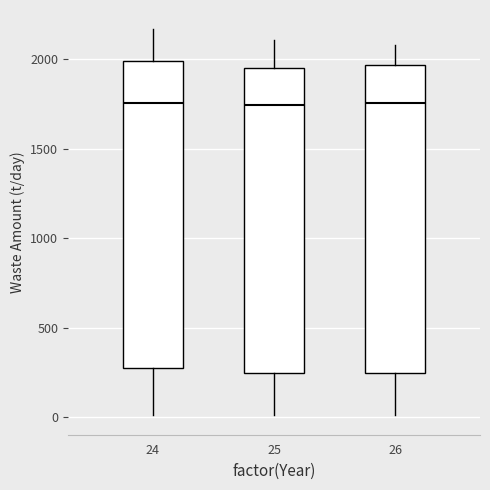

Where does the median line of the box at x = 24 sit on the y-axis? The values are not printed on the chart, so give them approximately, as read against the axis.

1750